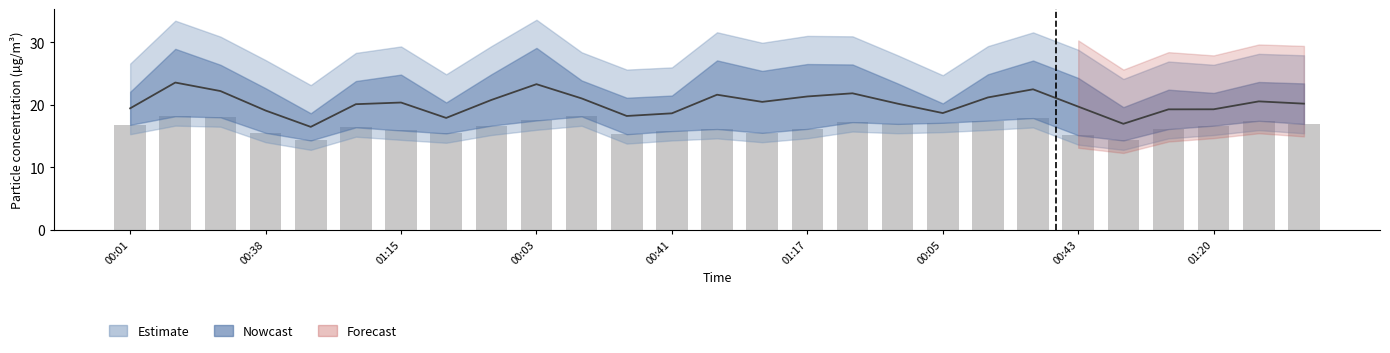

Approximately how many times larger is the value at 17 compared to 10?

0.9